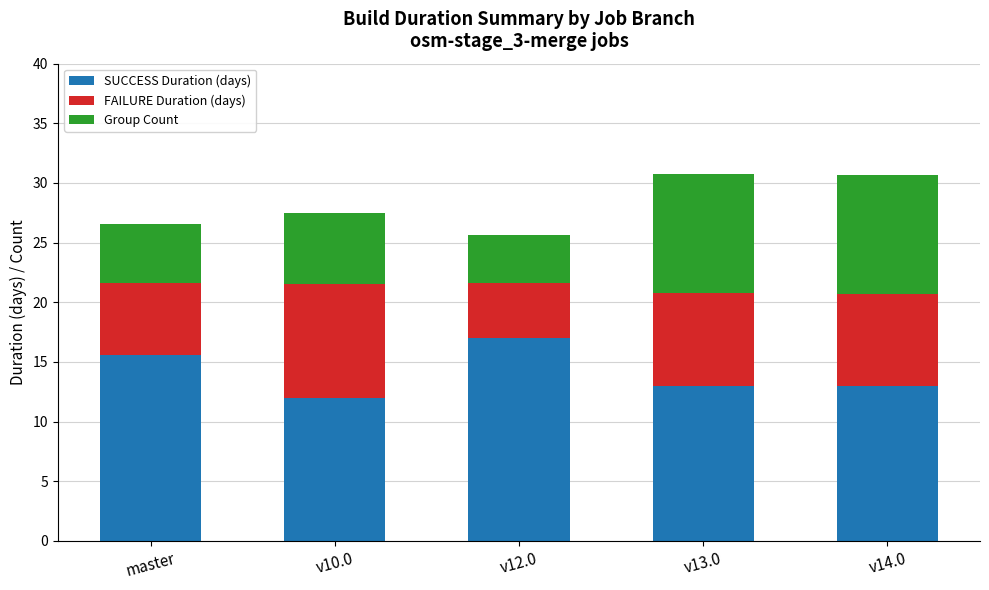

What is the difference between the SUCCESS Duration (days) values at v12.0 and v14.0?

4.0